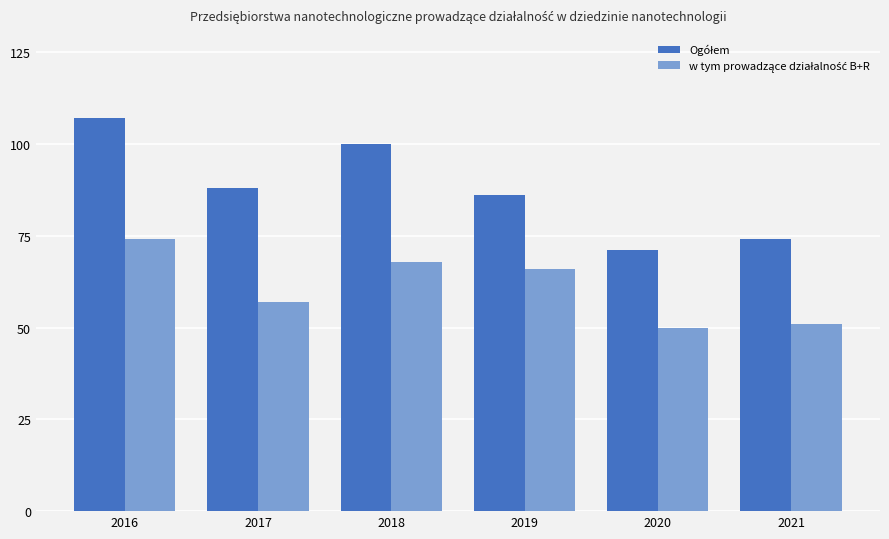

What is the minimum value shown in the chart?

50